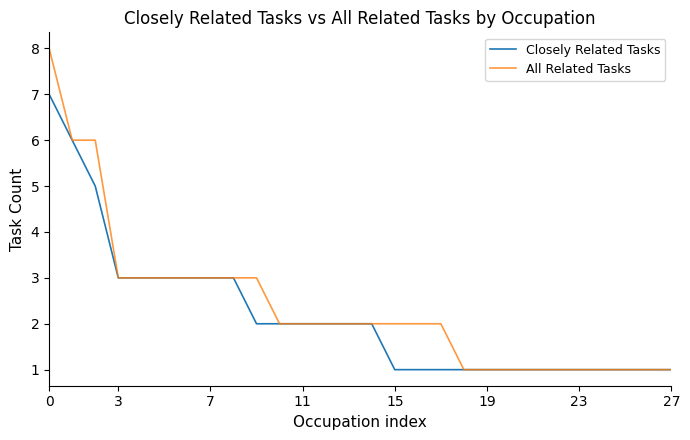

What is the maximum value for Closely Related Tasks?

7